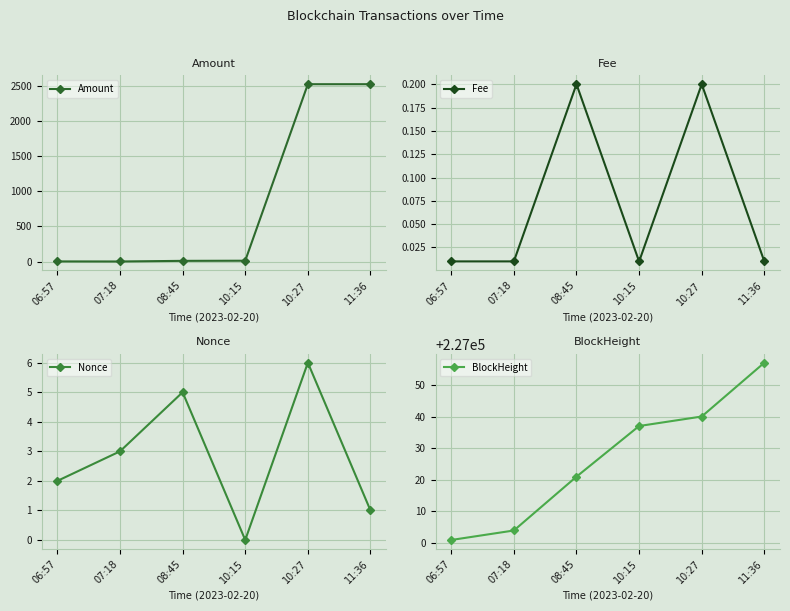

In Fee, how many points are higher than both neighbors (excluding endpoints)?

2